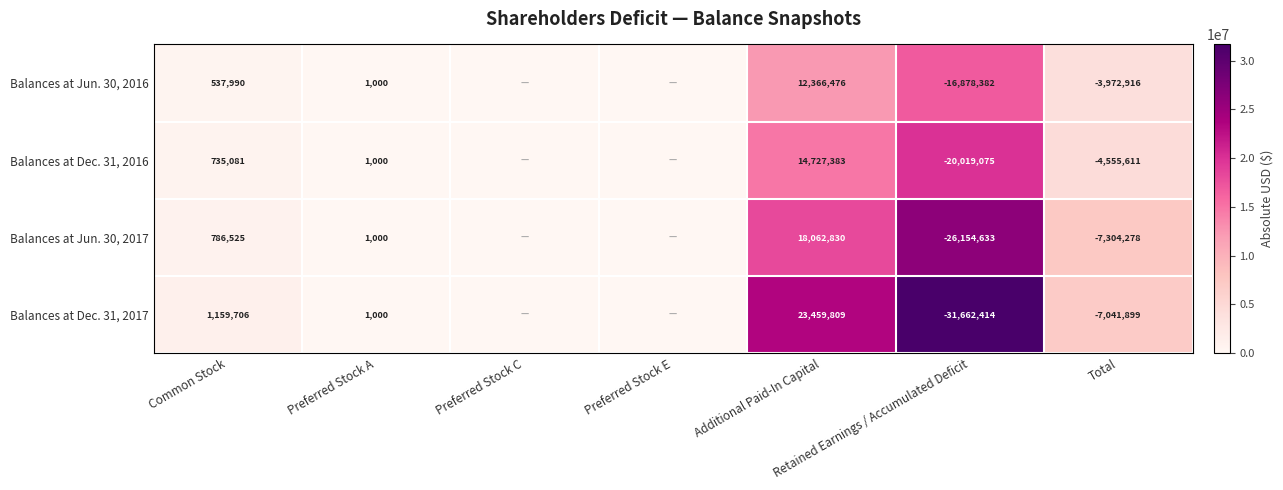

Is it true that Balances at Dec. 31, 2016 equals 19712876 at Additional Paid-In Capital?

False